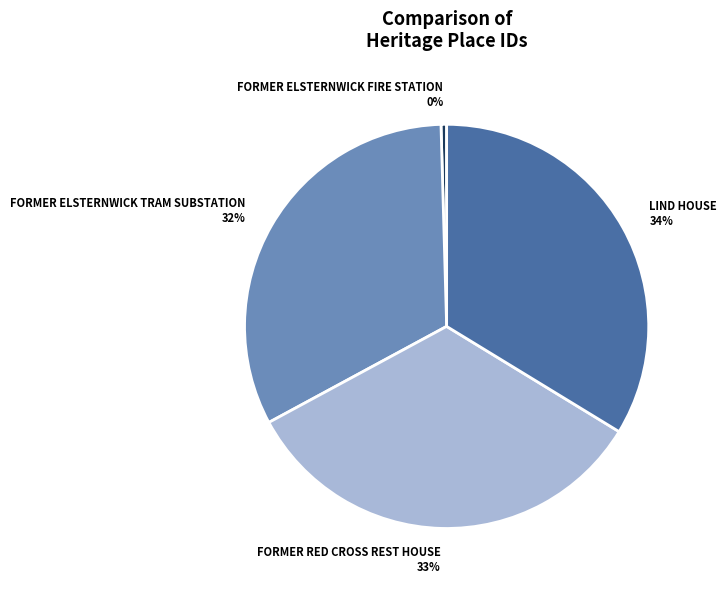

Between FORMER RED CROSS REST HOUSE and FORMER ELSTERNWICK FIRE STATION, which is larger?

FORMER RED CROSS REST HOUSE